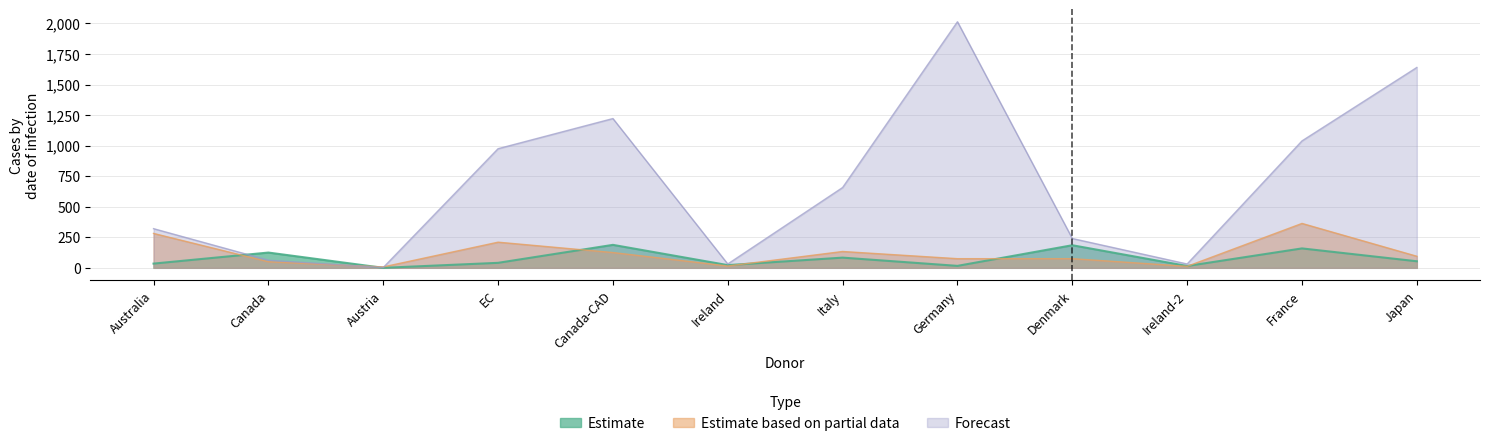

Where is Estimate based on partial data nearest to the value 185?

EC